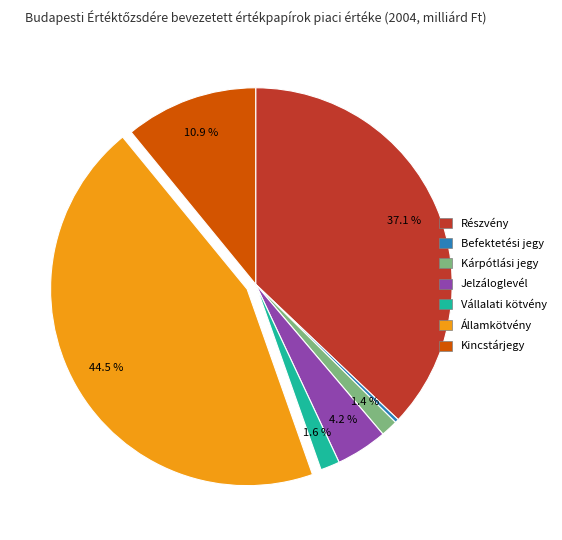

Between Államkötvény and Befektetési jegy, which is larger?

Államkötvény